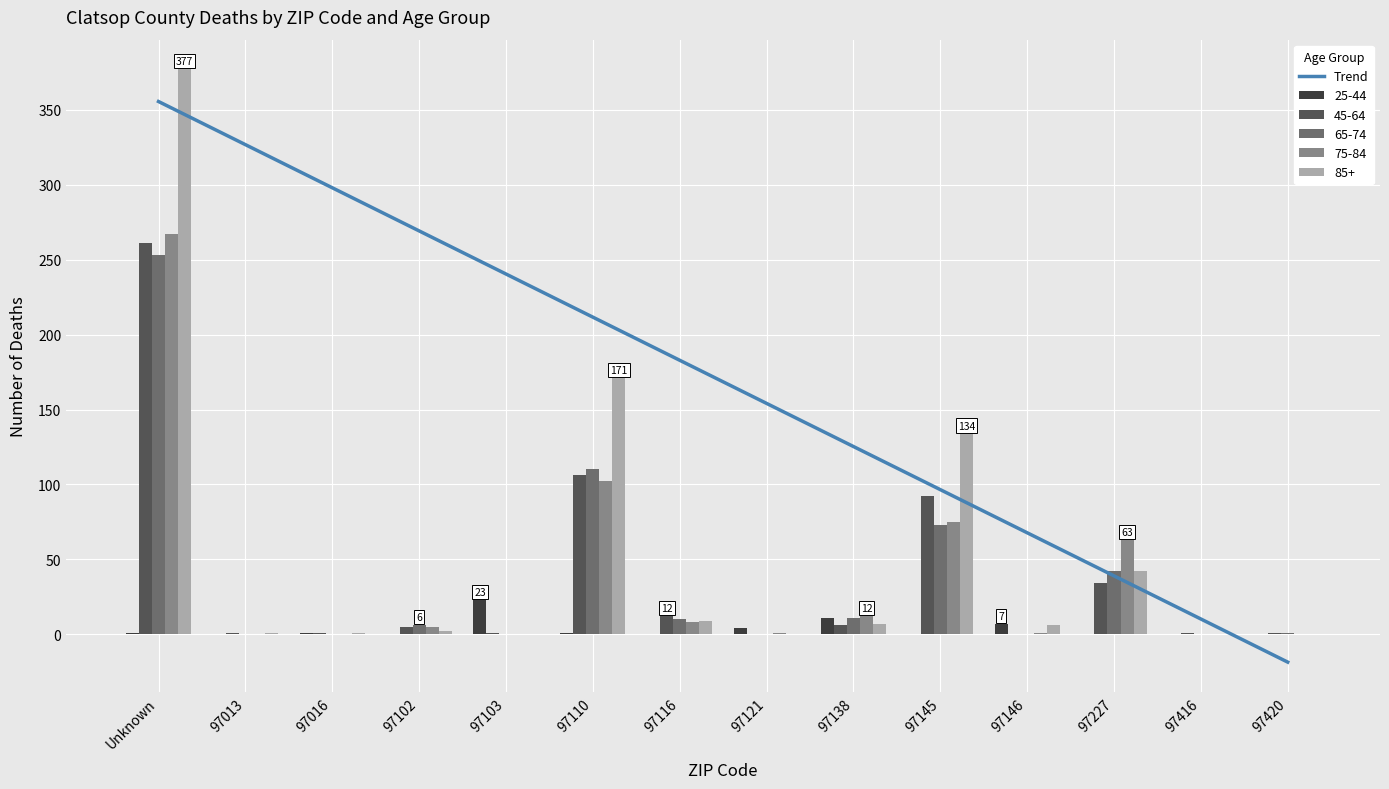

What position from the right is 97416?

2